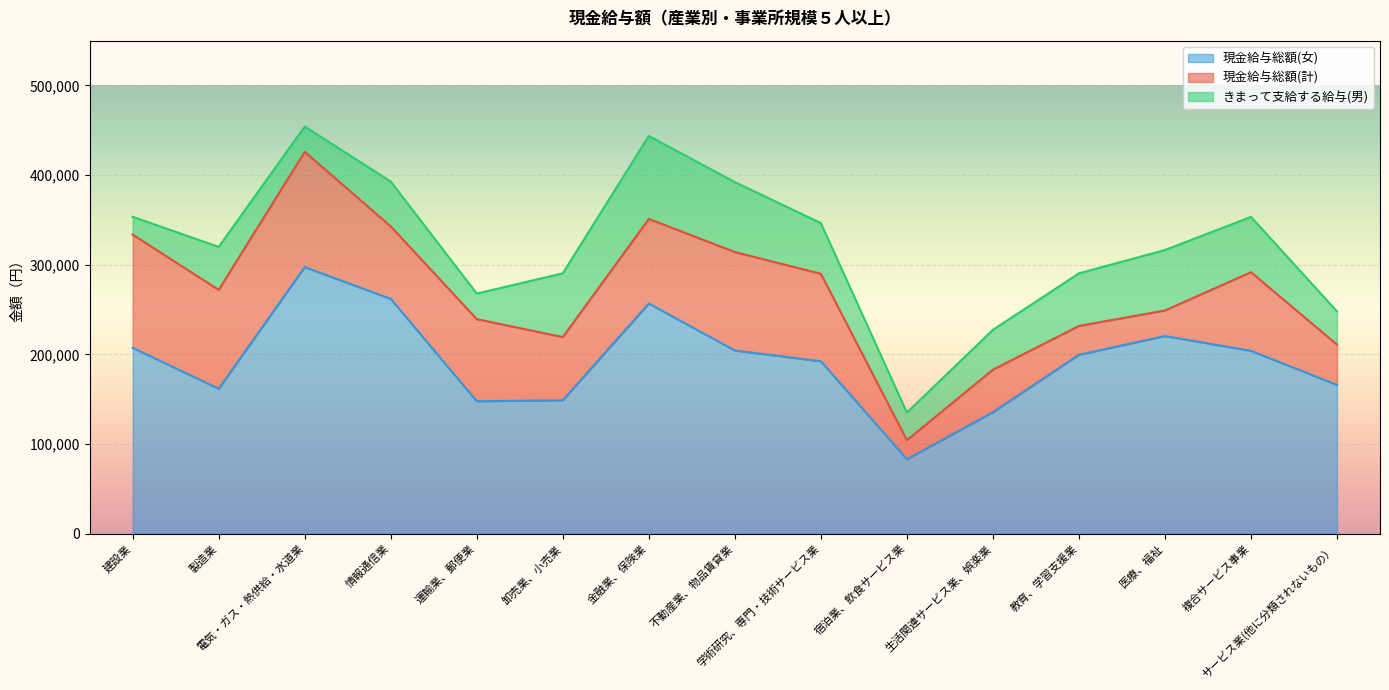

True or false: 現金給与総額(計) has a value of 586367 at 情報通信業.

False